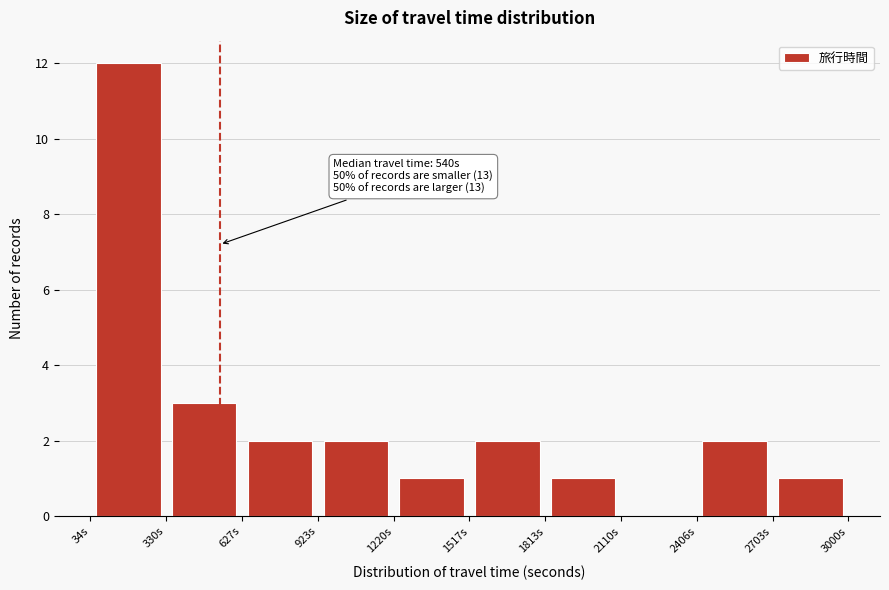

Over which range of the x-axis is the bar tallest?

50 to 350